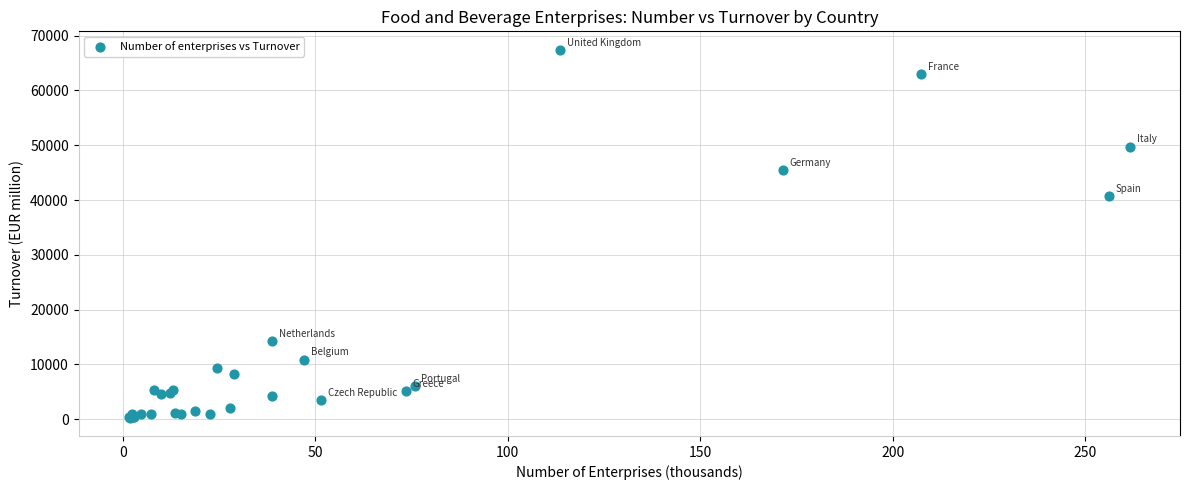

What Y value in the scatter plot is closest to 33861?

40658.9